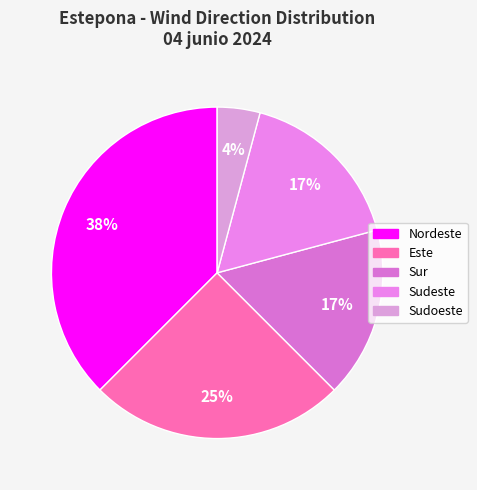

Is Nordeste the majority of the pie?

No